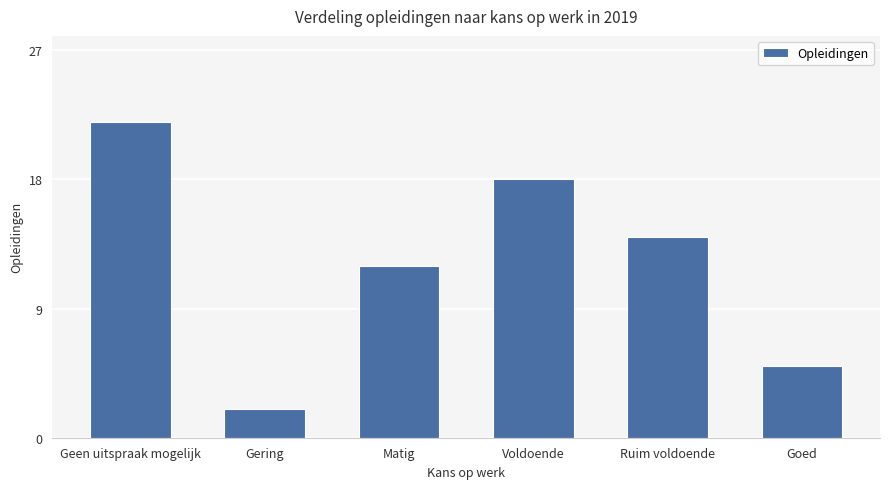

What is the average value?

12